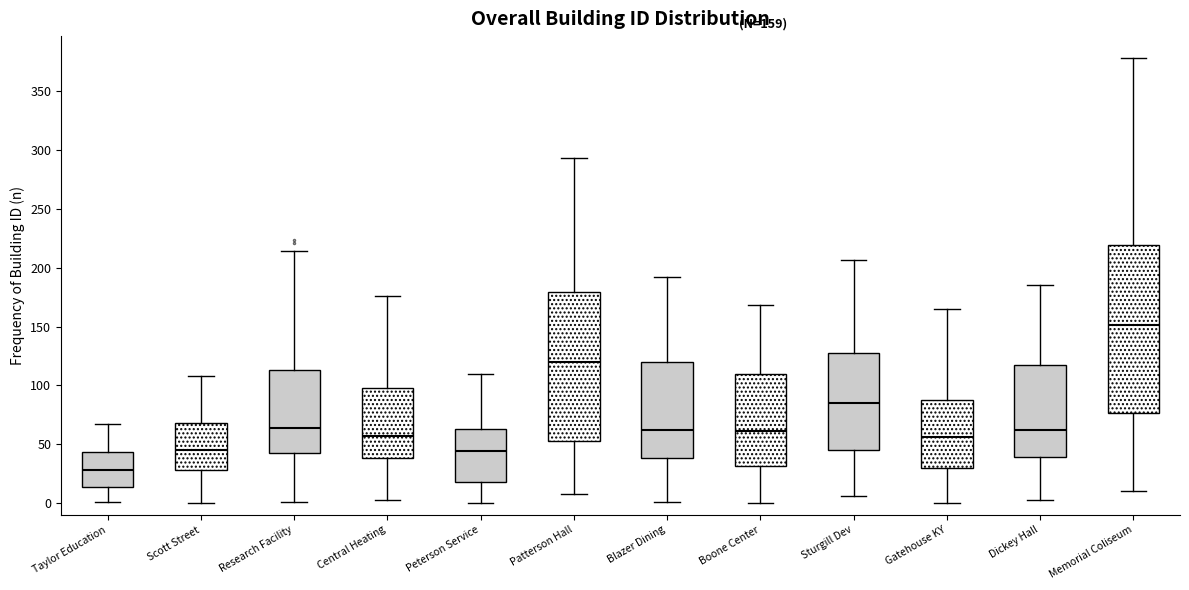

Where is the lower edge of the box for Taylor Education on the y-axis? The values are not printed on the chart, so give them approximately, as read against the axis.

15